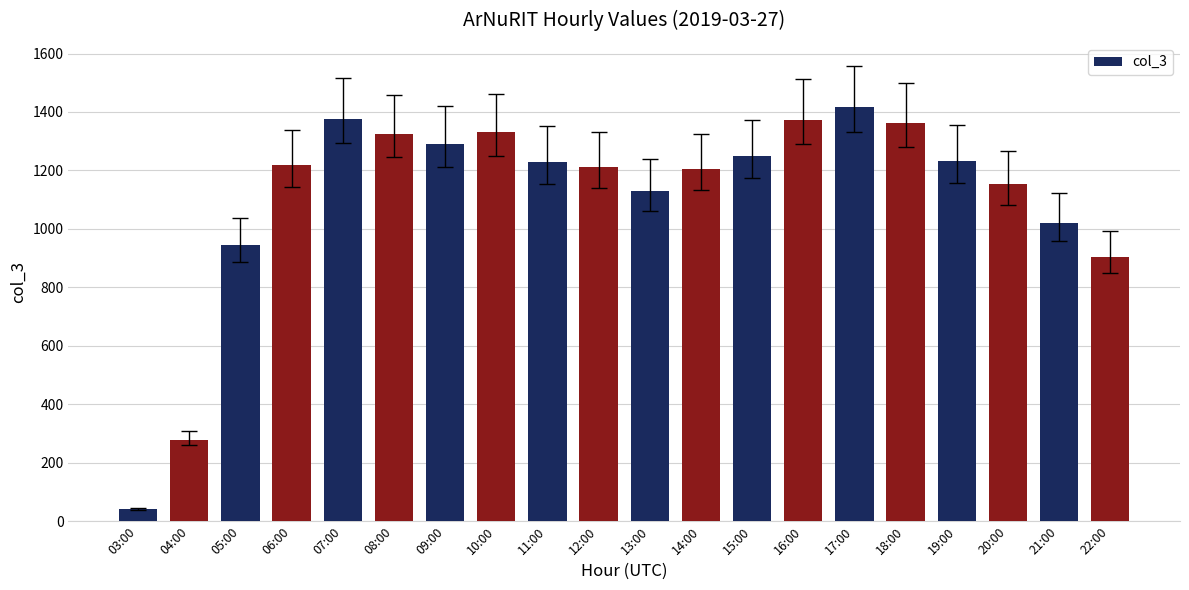

What is the approximate value at 04:00, to the nearest 50?

300